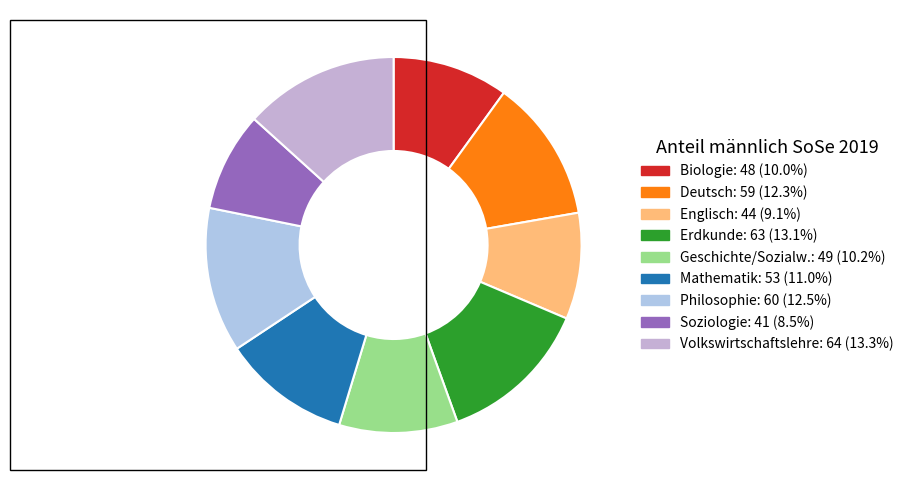

Does Geschichte/Sozialw. account for over 50% of the chart?

No